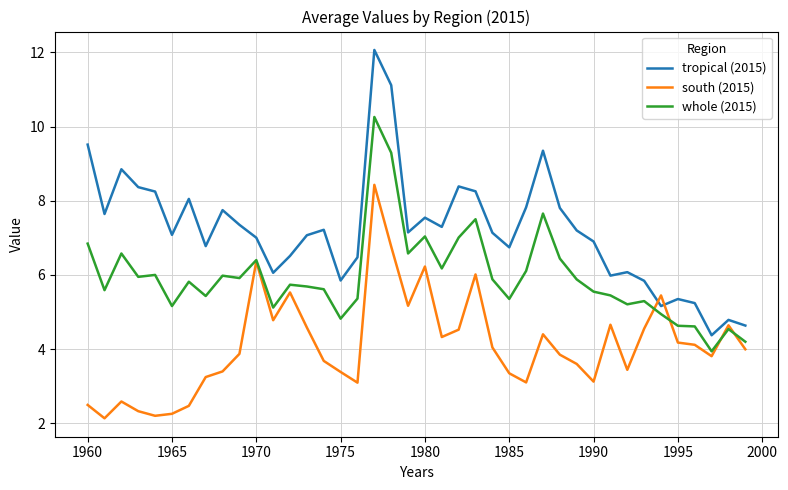

What is the difference between the maximum and second lowest values in the tropical (2015) series?

7.4